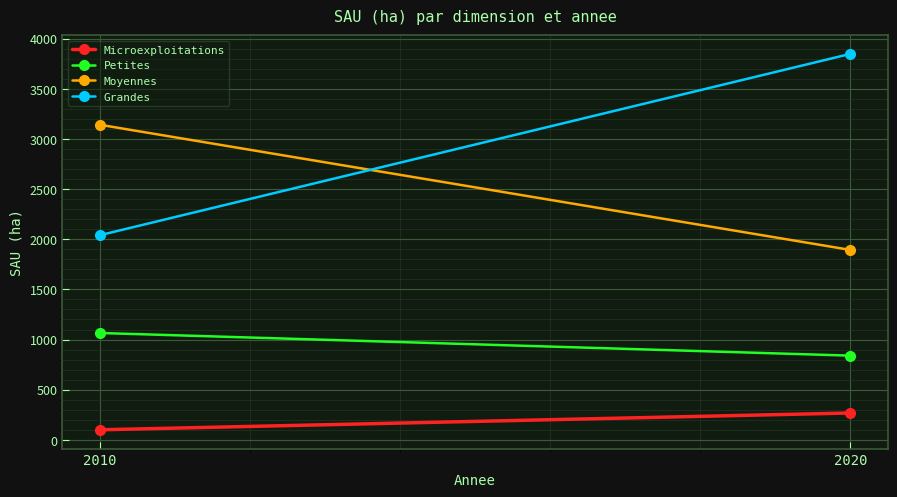

Which category has the lowest value across all series?

2010